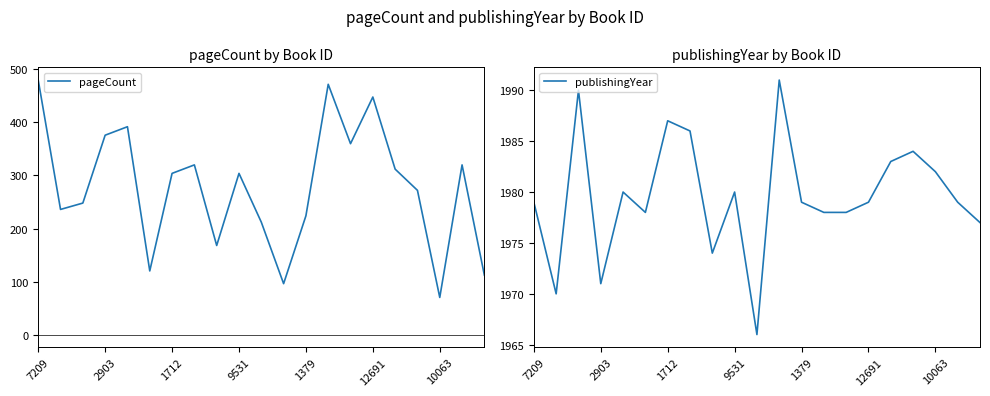

In publishingYear, how many points are higher than both neighbors (excluding endpoints)?

6